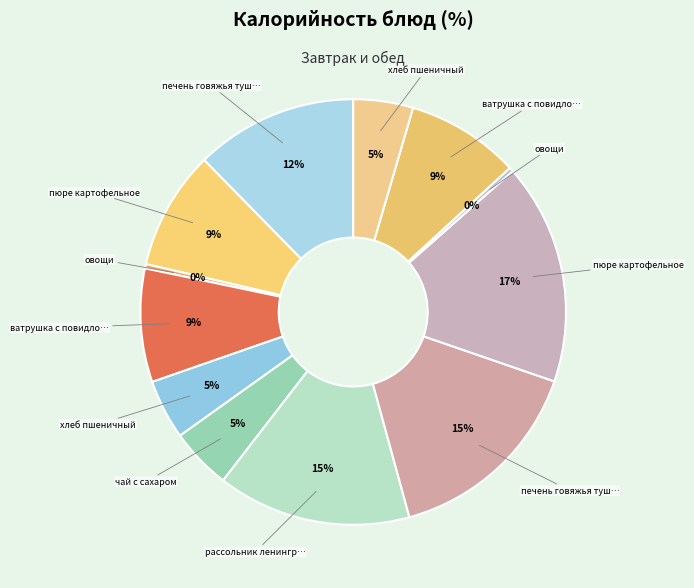

How many segments does this pie chart have?

12